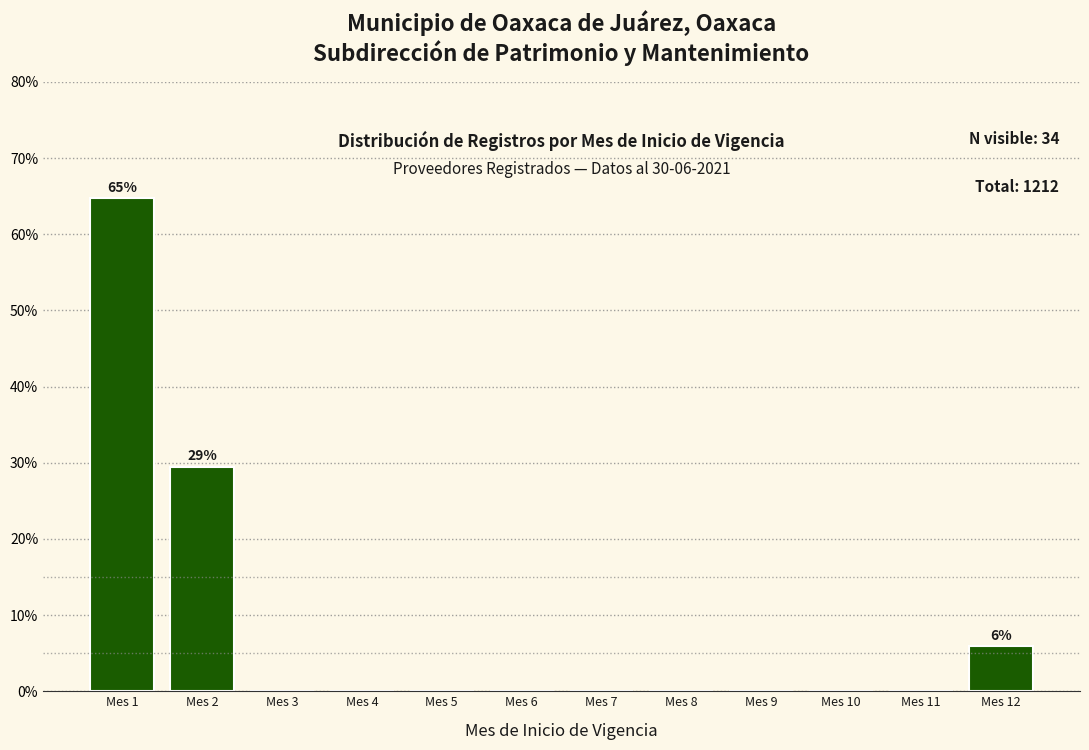

Reading left to right, what are all the values shown in this chart?

Mes 1=64.7	Mes 2=29.4	Mes 3=0.0	Mes 4=0.0	Mes 5=0.0	Mes 6=0.0	Mes 7=0.0	Mes 8=0.0	Mes 9=0.0	Mes 10=0.0	Mes 11=0.0	Mes 12=5.9